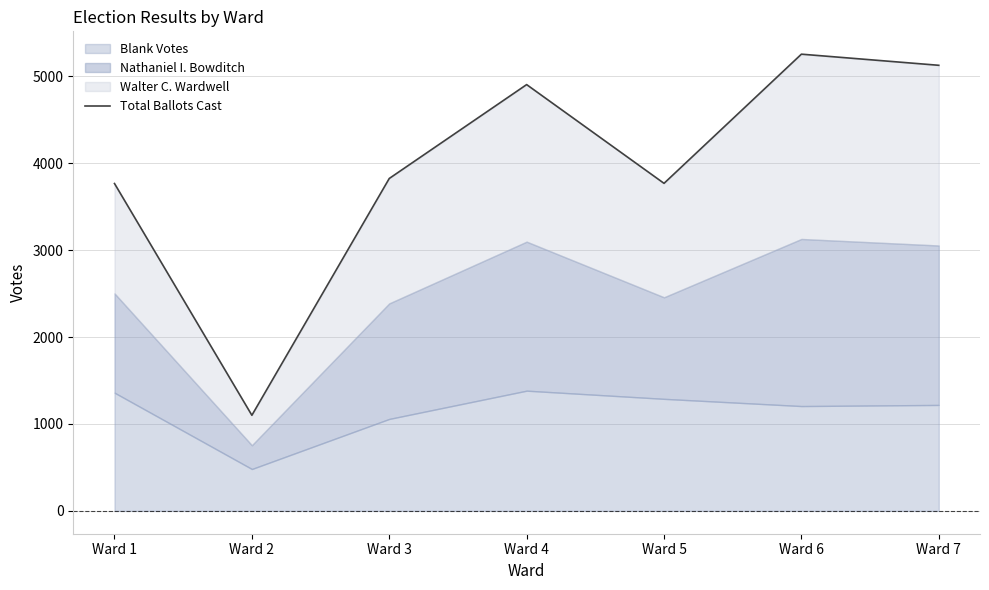

Which label corresponds to the largest value in the chart?

Ward 6